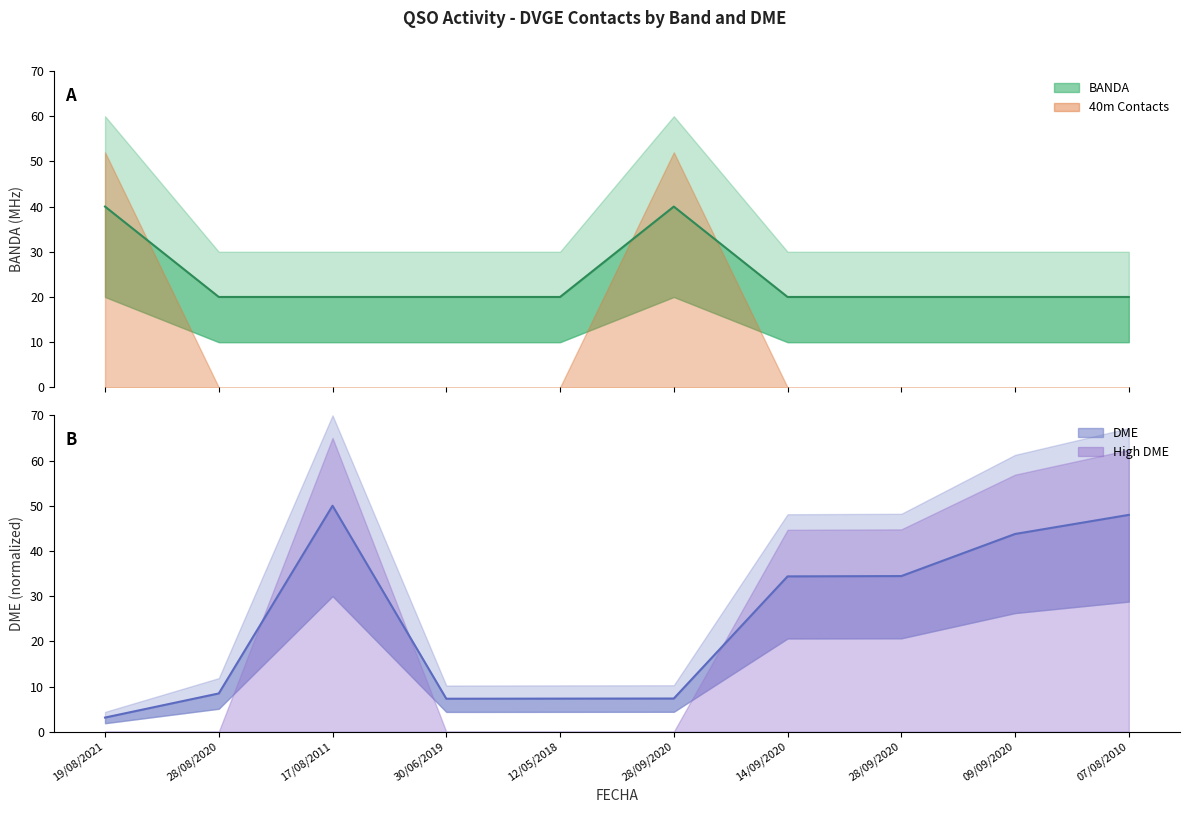

Between 09/09/2020 and 12/05/2018, which is larger?

09/09/2020